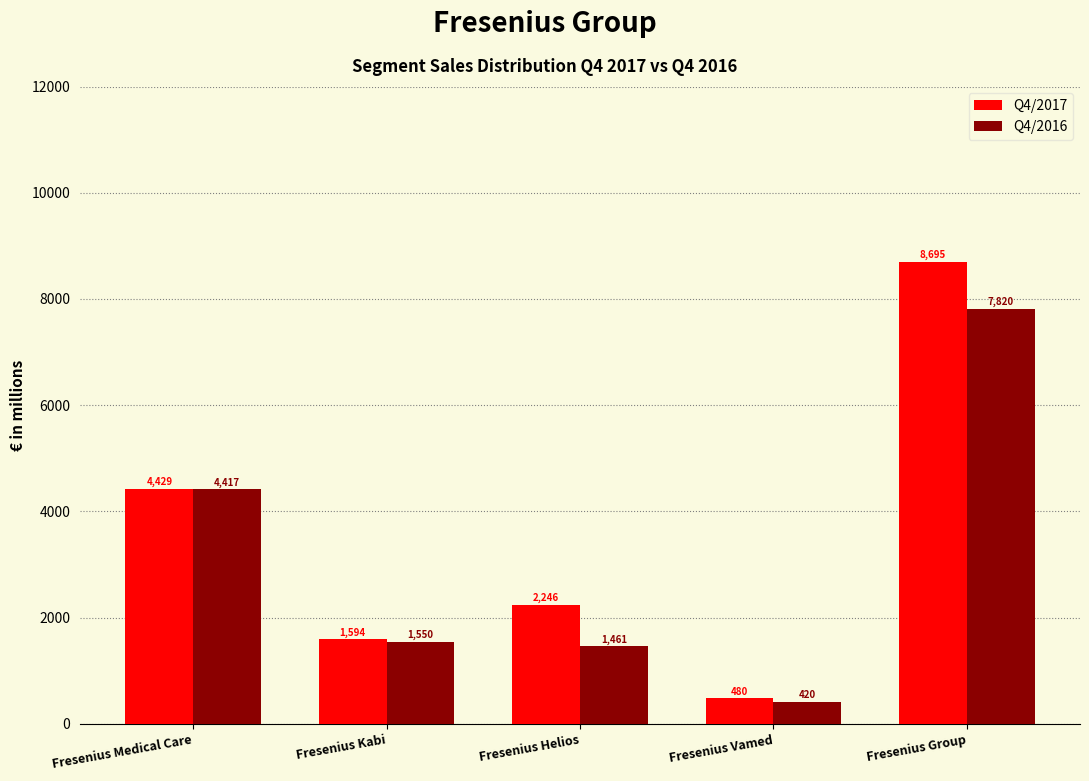

Reading right to left, what are all the values shown in this chart?

Q4/2017: Fresenius Group=8695	Fresenius Vamed=480	Fresenius Helios=2246	Fresenius Kabi=1594	Fresenius Medical Care=4429
Q4/2016: Fresenius Group=7820	Fresenius Vamed=420	Fresenius Helios=1461	Fresenius Kabi=1550	Fresenius Medical Care=4417